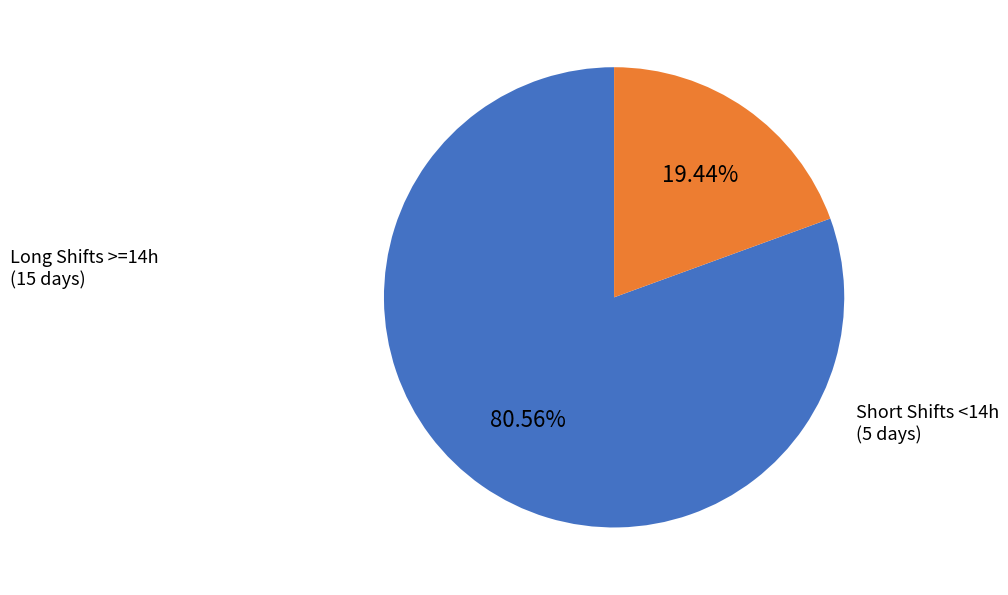

Is there any slice that represents more than half of the pie?

Yes